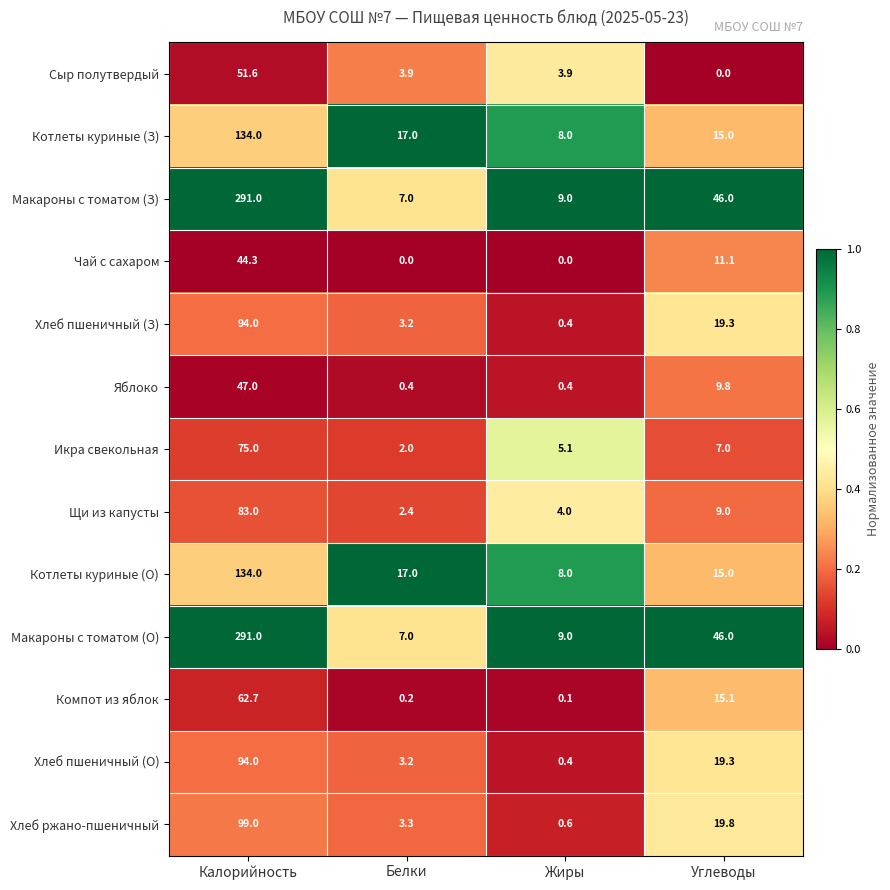

The value of Котлеты куриные (О) at Калорийность is 134.0. True or false?

True